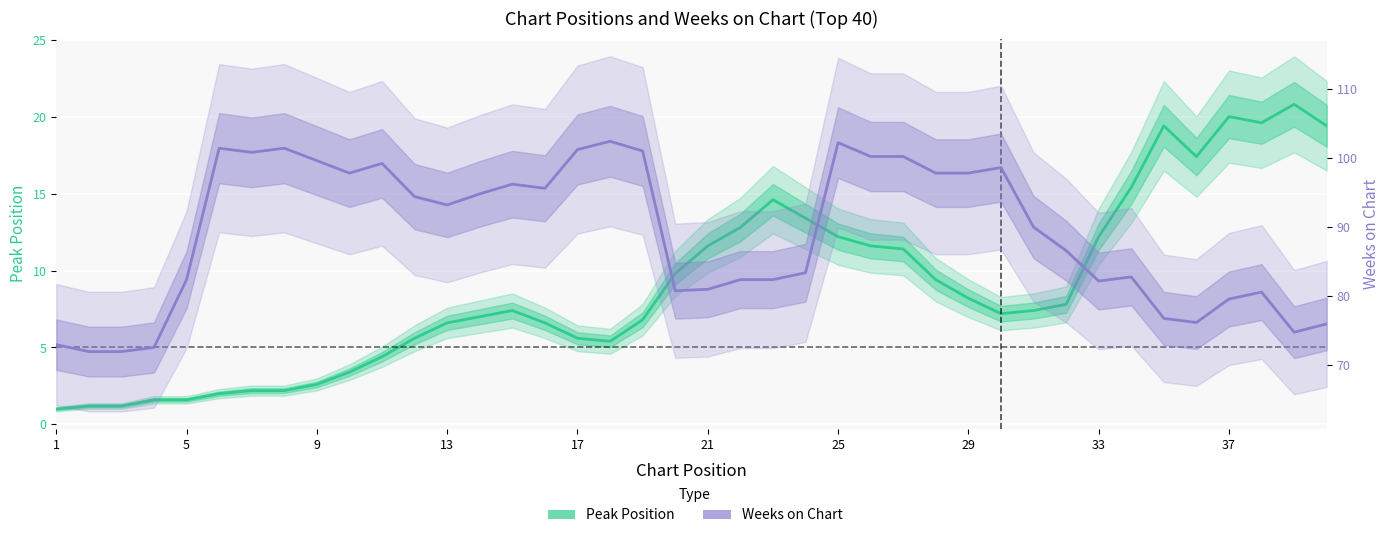

How many interior local valleys does the Weeks on Chart series have?

8